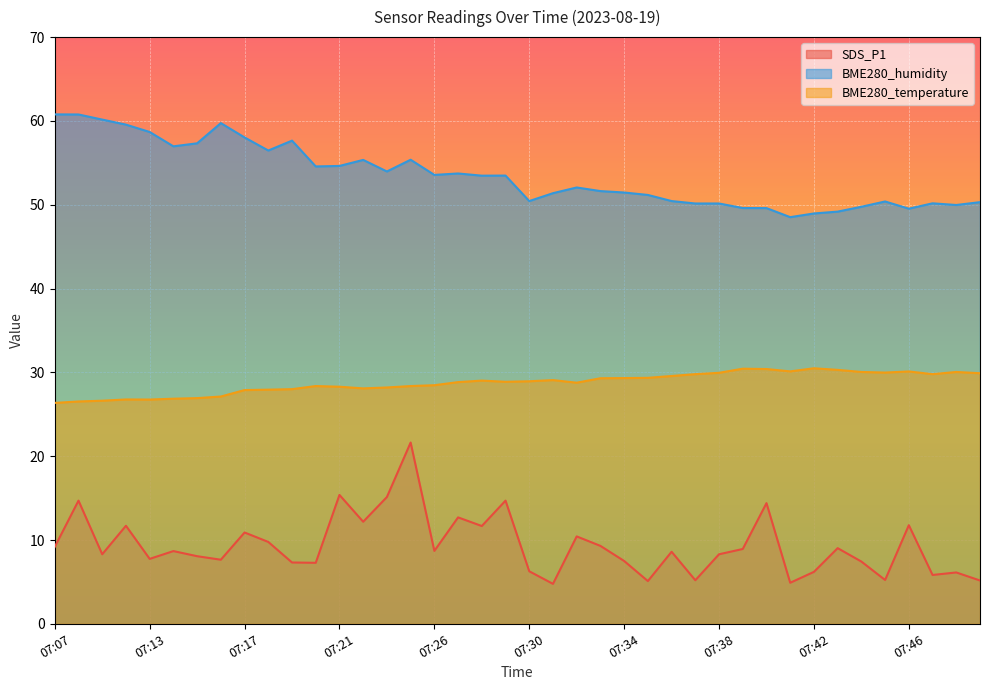

Where is BME280_temperature nearest to the value 28?

07:19